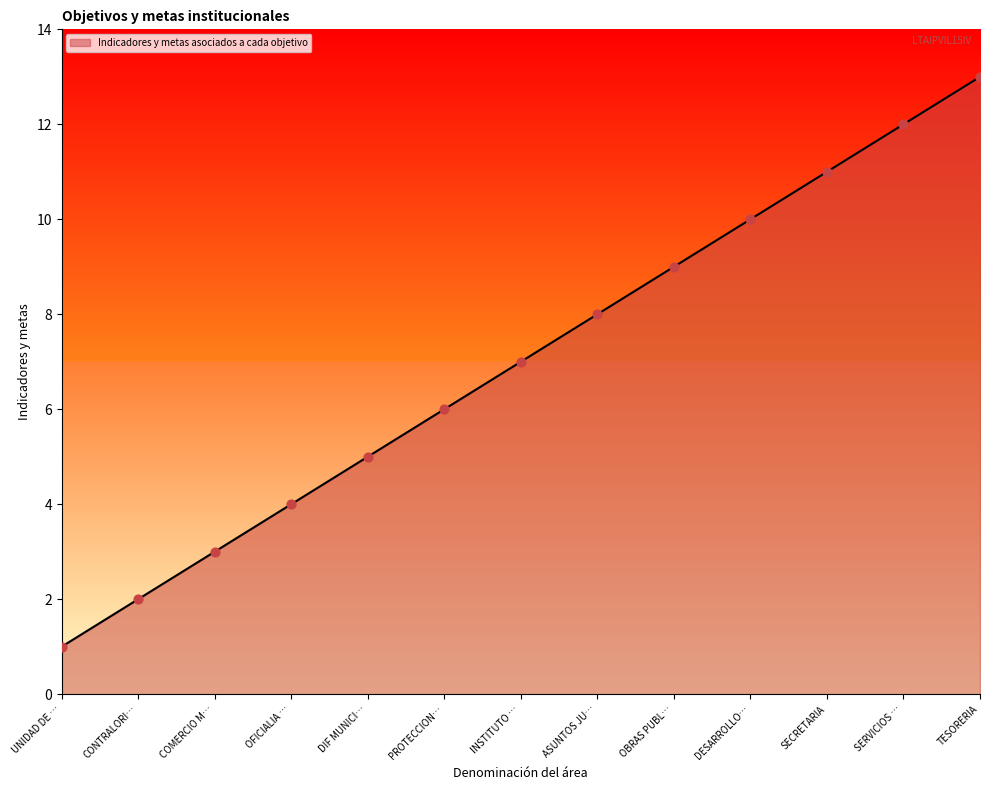

What is the change in value from CONTRALORI… to INSTITUTO …?

+5